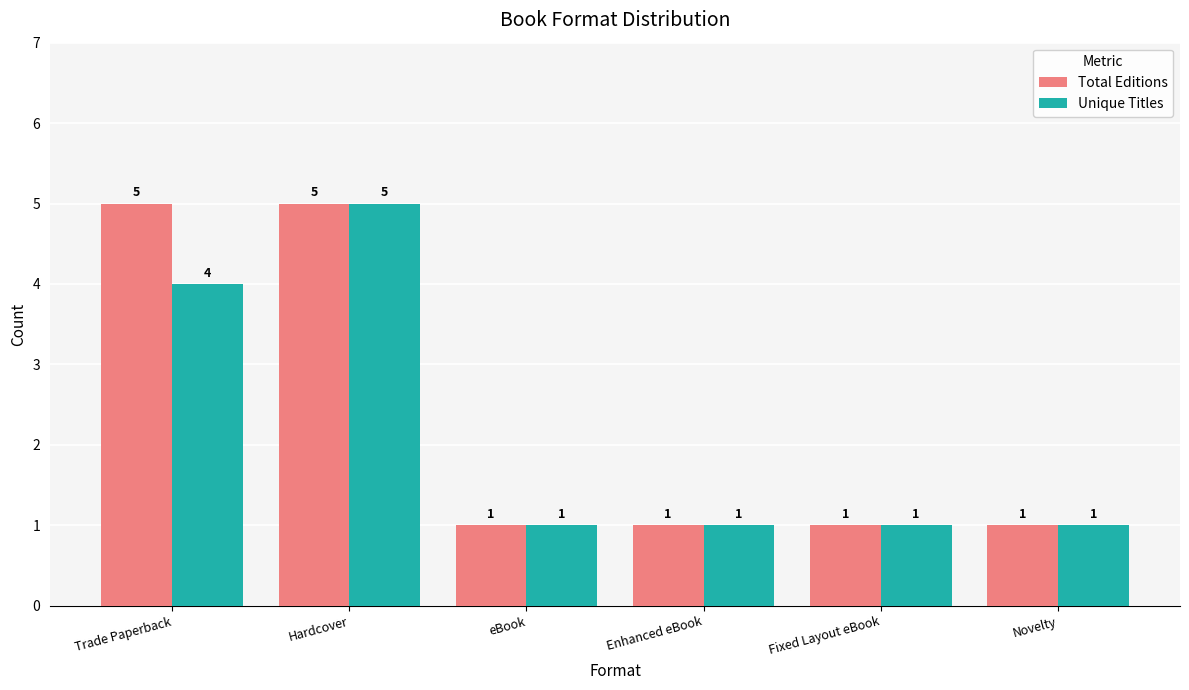

Reading left to right, what are all the values shown in this chart?

Total Editions: Trade Paperback=5	Hardcover=5	eBook=1	Enhanced eBook=1	Fixed Layout eBook=1	Novelty=1
Unique Titles: Trade Paperback=4	Hardcover=5	eBook=1	Enhanced eBook=1	Fixed Layout eBook=1	Novelty=1